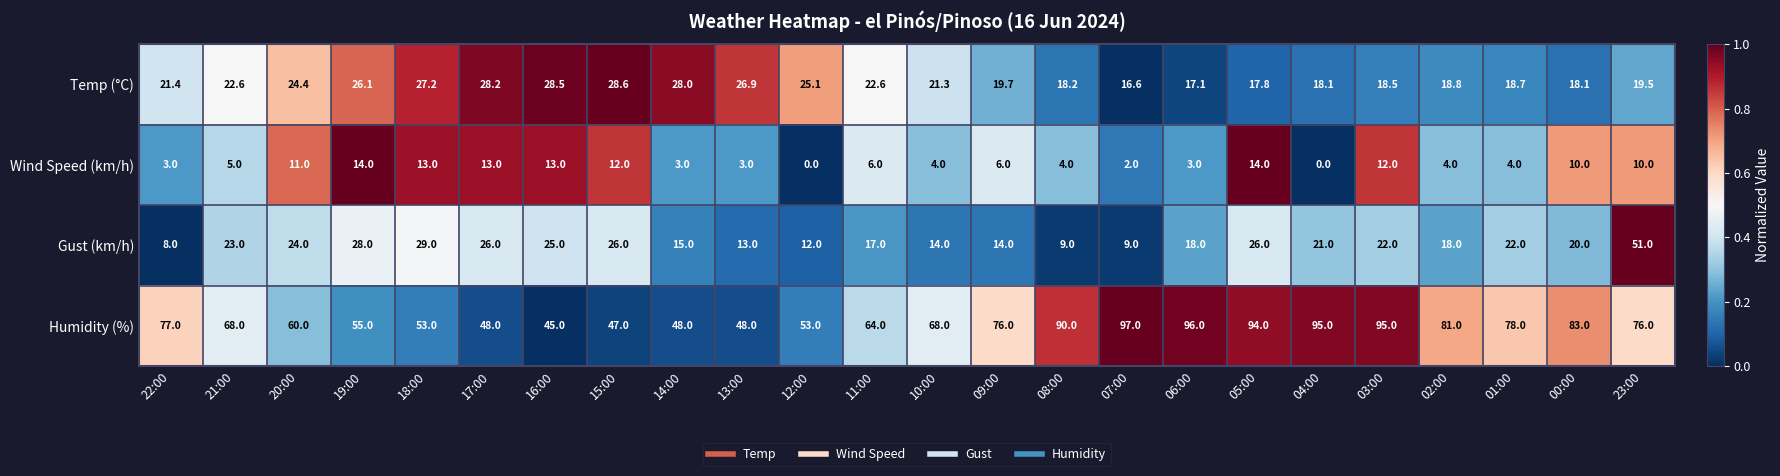

What is the spread (max minus min) of values at 16:00?

32.0